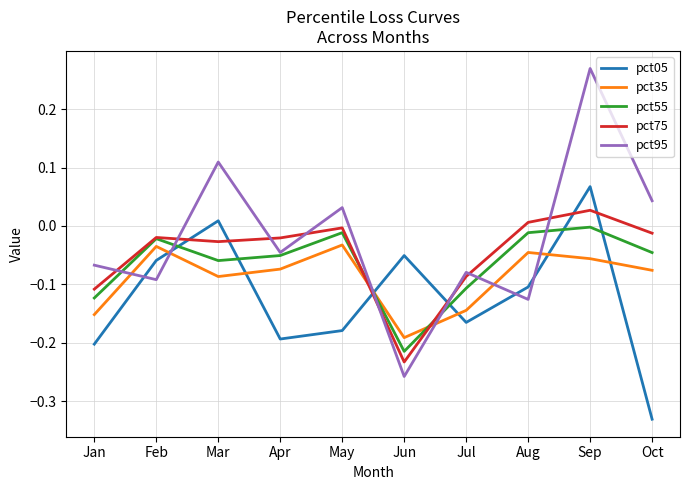

Which category has the highest value in the pct55 series?

Sep